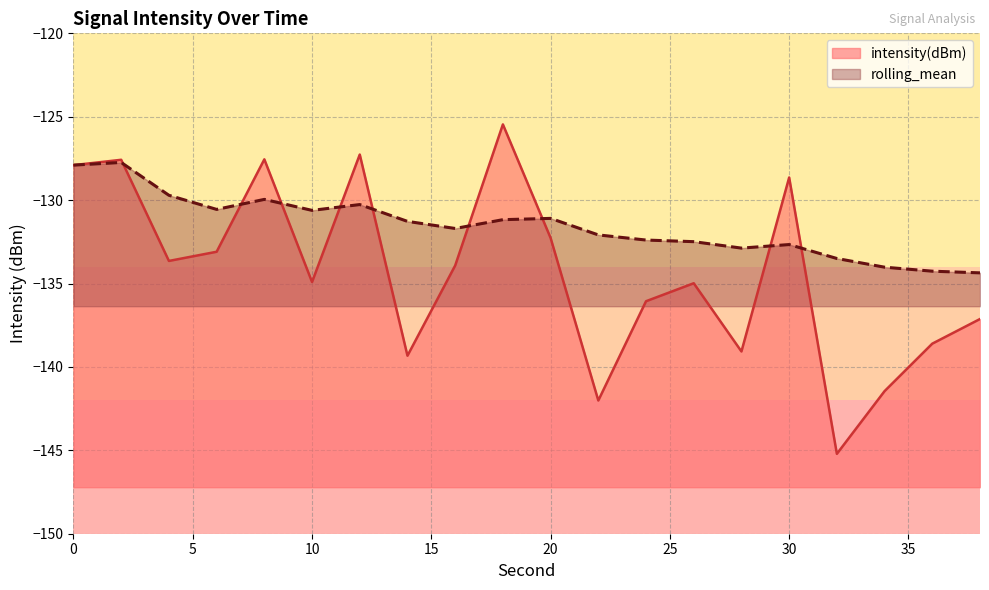

Is it true that rolling_mean equals -209.8 at 10?

False